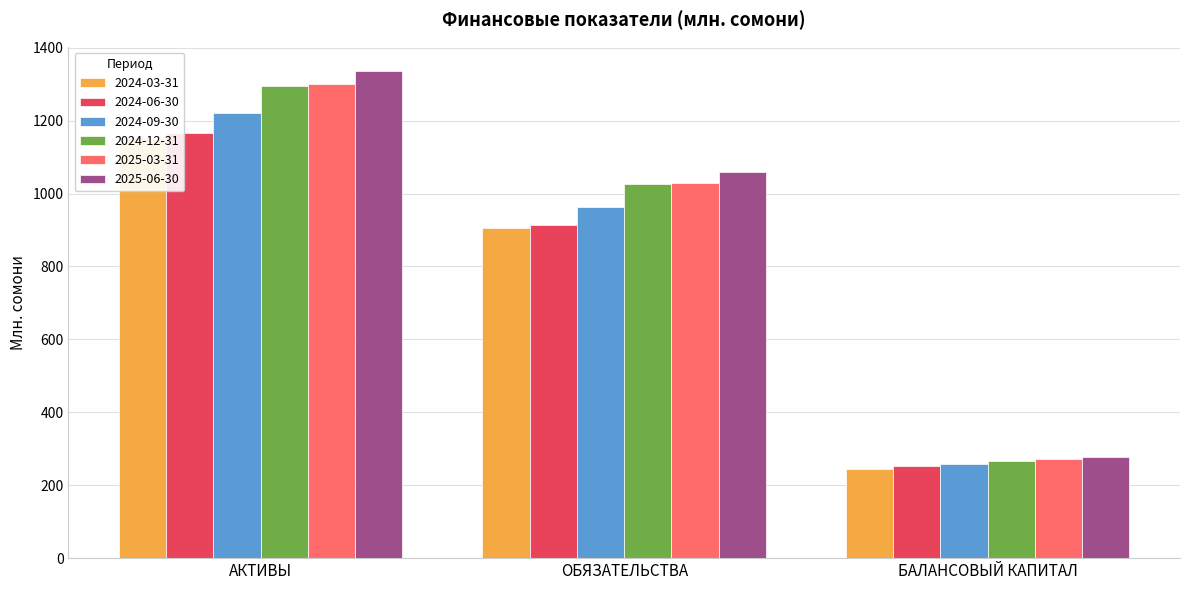

Which series changed the most between АКТИВЫ and БАЛАНСОВЫЙ КАПИТАЛ?

2025-06-30